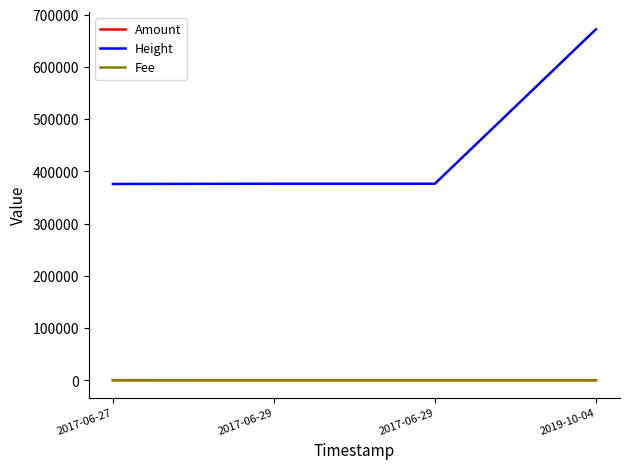

What is the value of the Height point at the 1st from the left?

375739.0